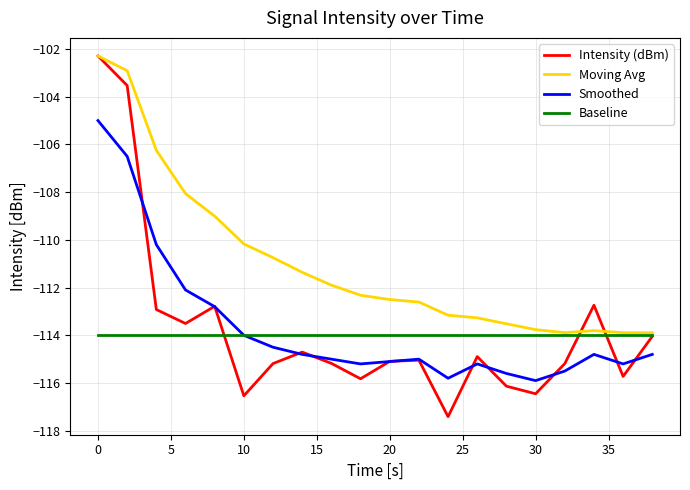

True or false: Smoothed and Moving Avg intersect in this chart.

False